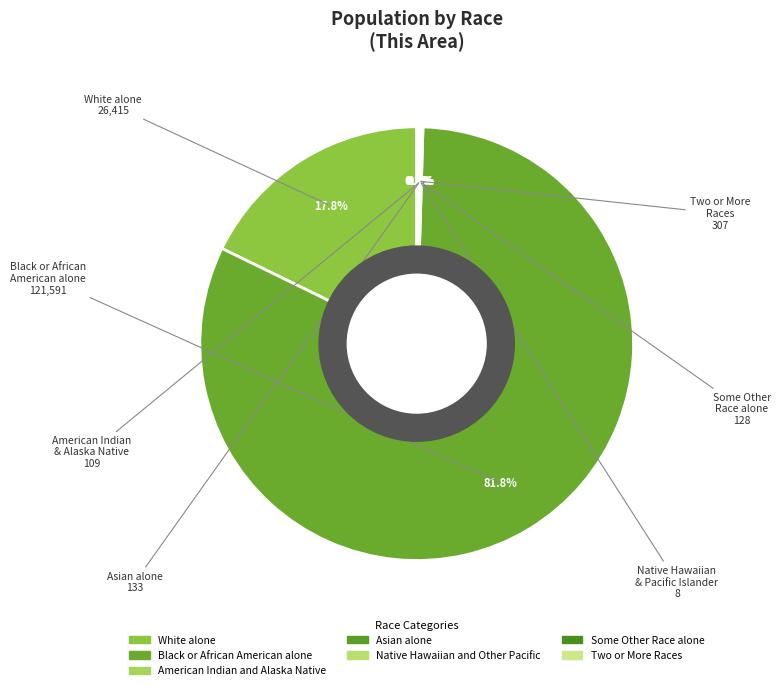

What is the ratio of the value at Black or African American alone to the value at Two or More Races?

396.1